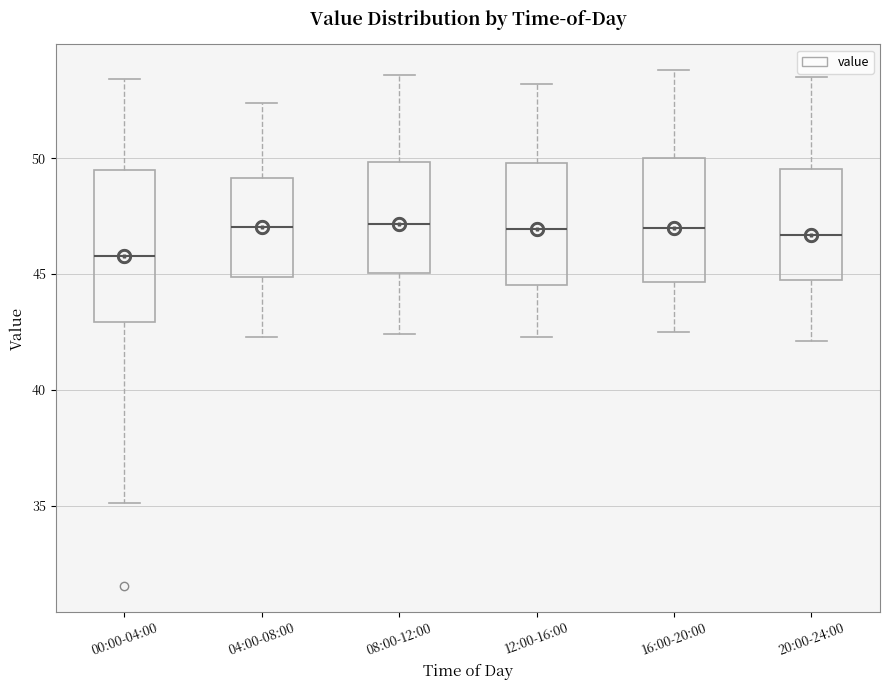

Reading left to right, transcribe this box plot: for each box, give where its median line is, the range the box spans, and where its two whiskers end, as read against the y-axis. The values are not printed on the chart, so give them approximately, as read against the axis.

00:00-04:00: median 46.0, box 43.0 to 49.5, whiskers 35.0 to 53.5
04:00-08:00: median 47.0, box 45.0 to 49.0, whiskers 42.5 to 52.5
08:00-12:00: median 47.0, box 45.0 to 50.0, whiskers 42.5 to 53.5
12:00-16:00: median 47.0, box 44.5 to 50.0, whiskers 42.5 to 53.0
16:00-20:00: median 47.0, box 44.5 to 50.0, whiskers 42.5 to 54.0
20:00-24:00: median 46.5, box 44.5 to 49.5, whiskers 42.0 to 53.5